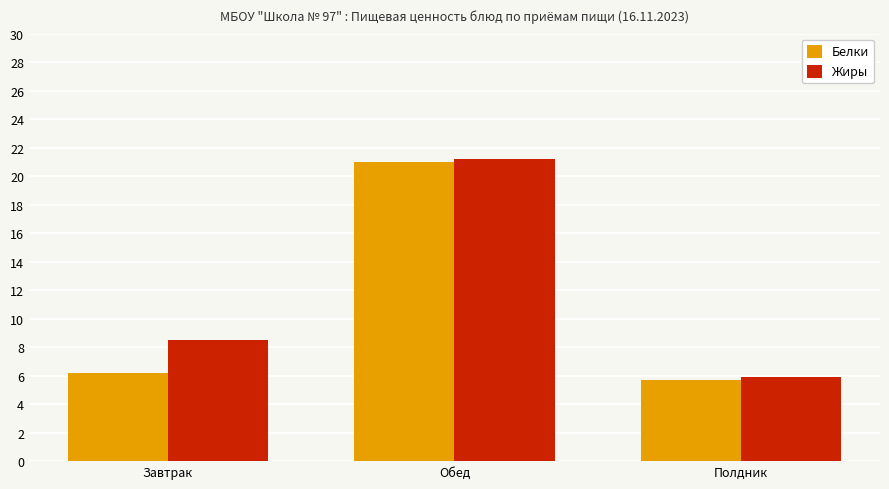

Which category has the lowest value in the Жиры series?

Полдник